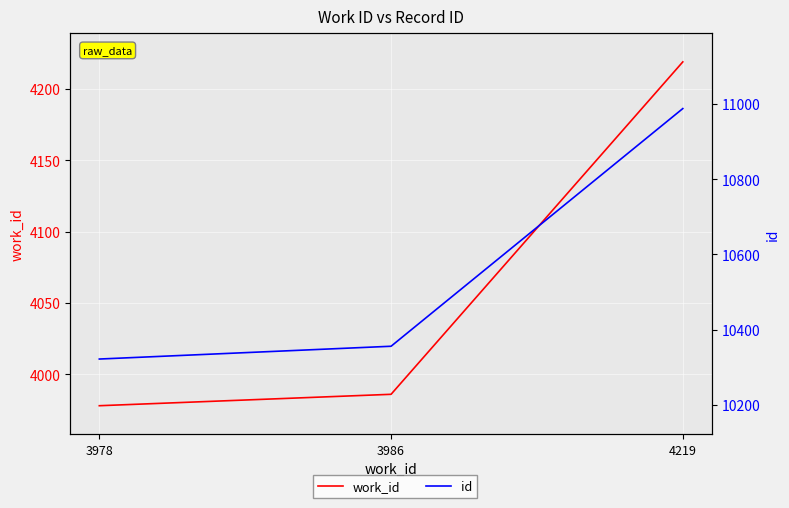

List the labels in order of id value, smallest first.

3978, 3986, 4219